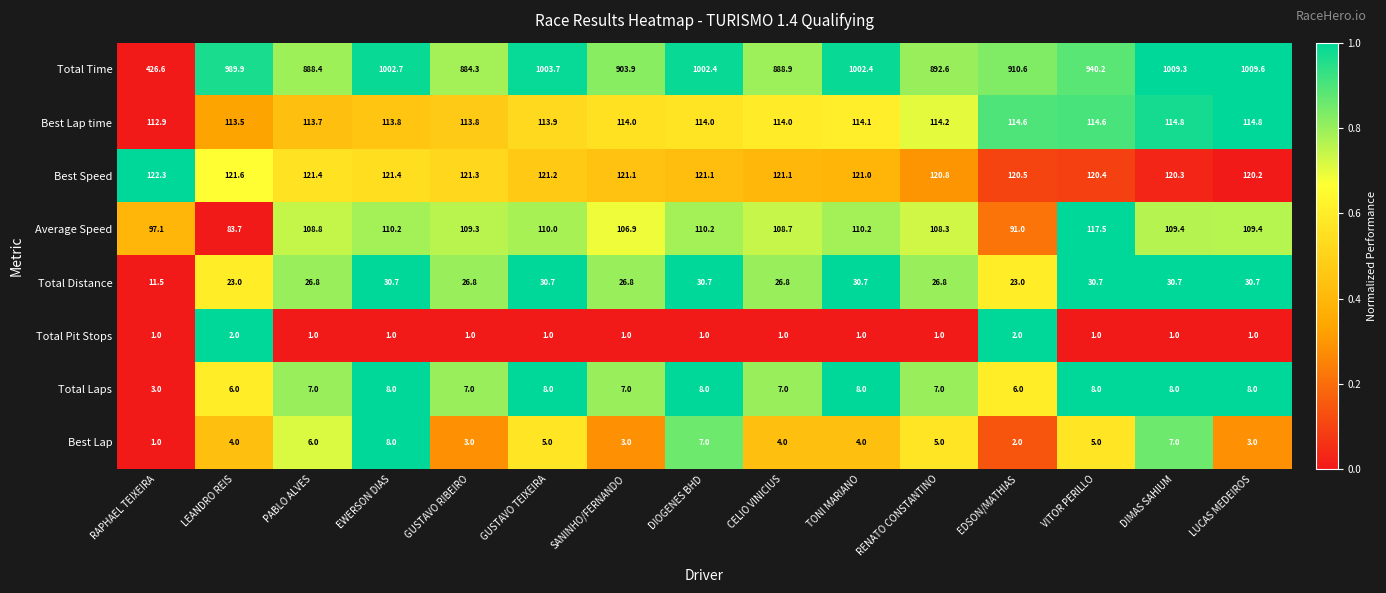

Which series changed the most between RENATO CONSTANTINO and VITOR PERILLO?

Total Time